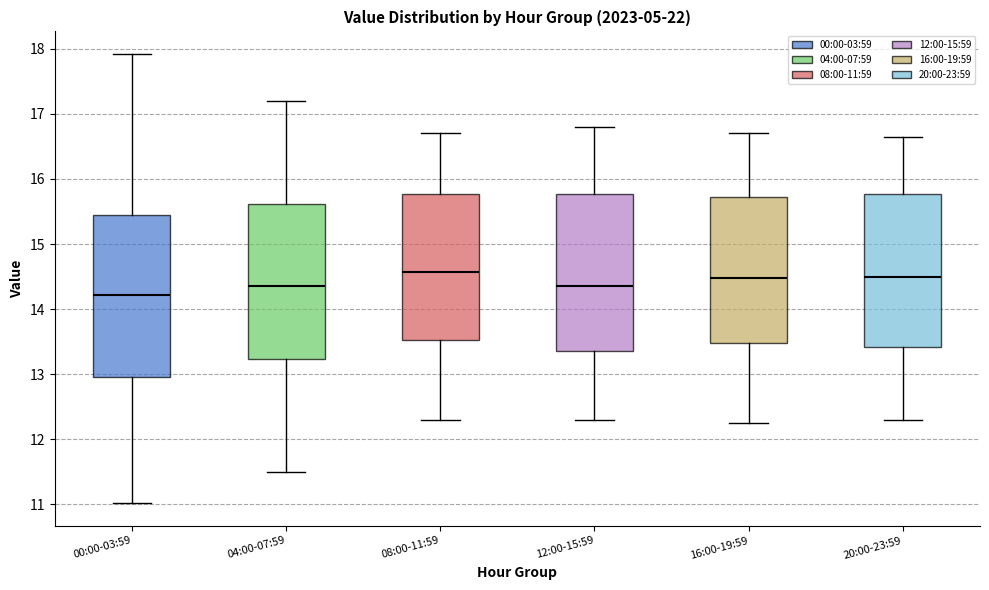

Which box's median line is the lowest?

00:00-03:59